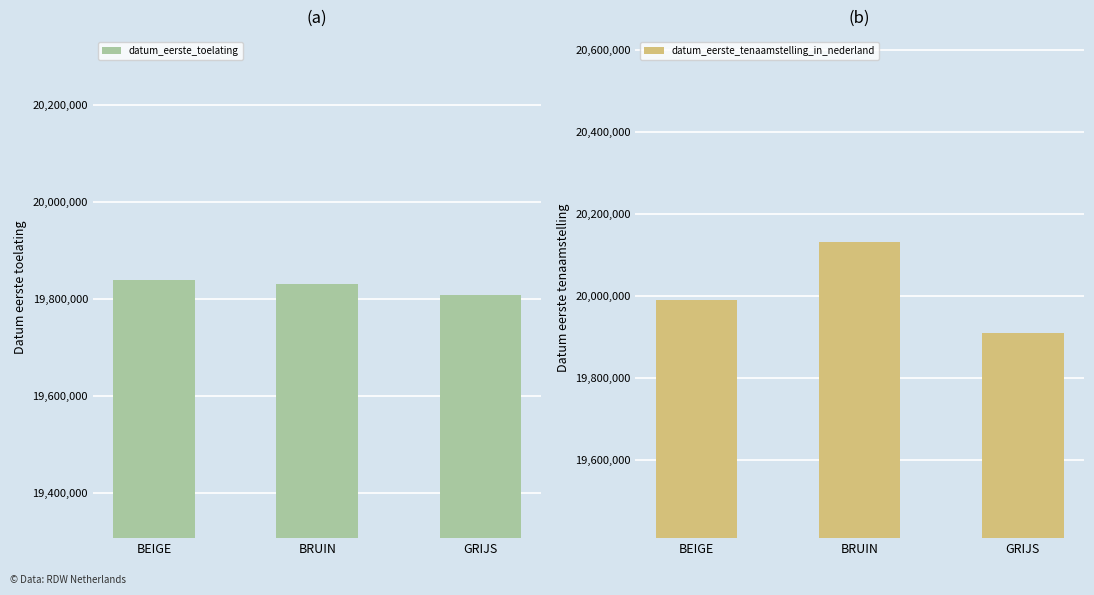

What is the spread (max minus min) of values at BRUIN?

300426